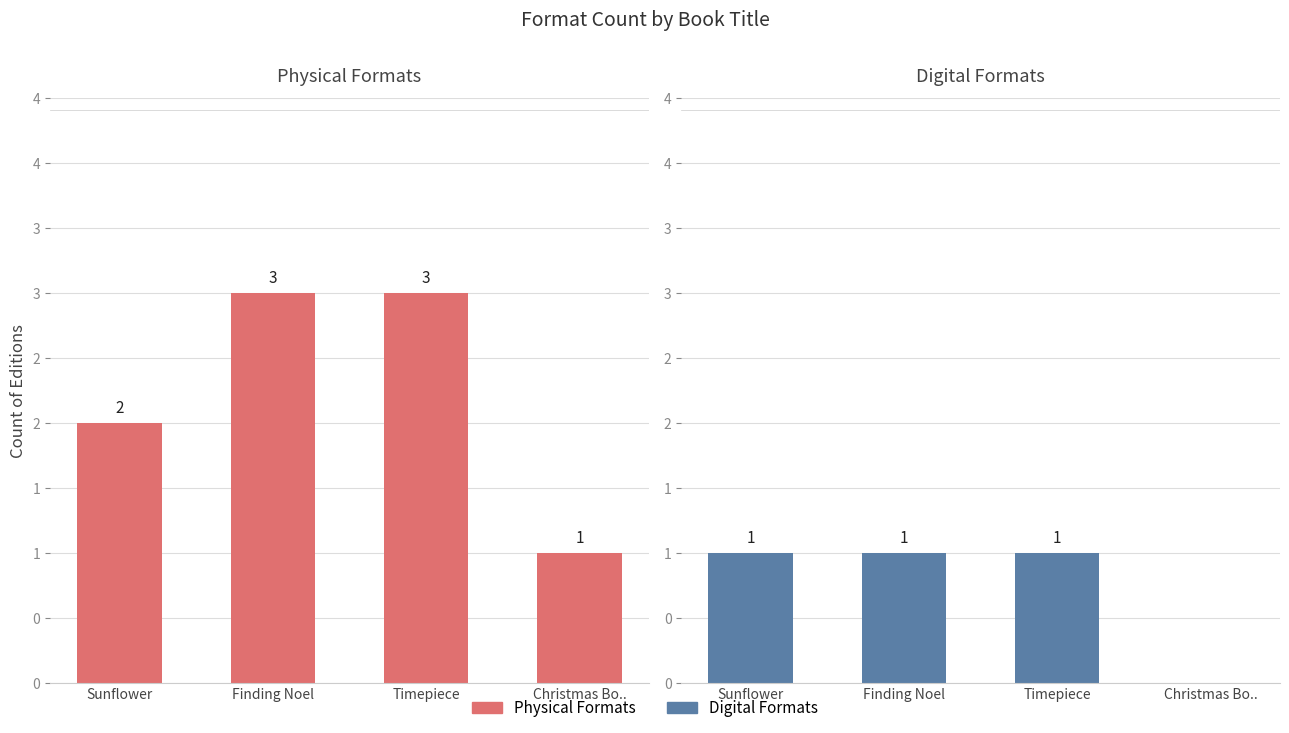

How many Physical Formats values are between 2 and 3?

3